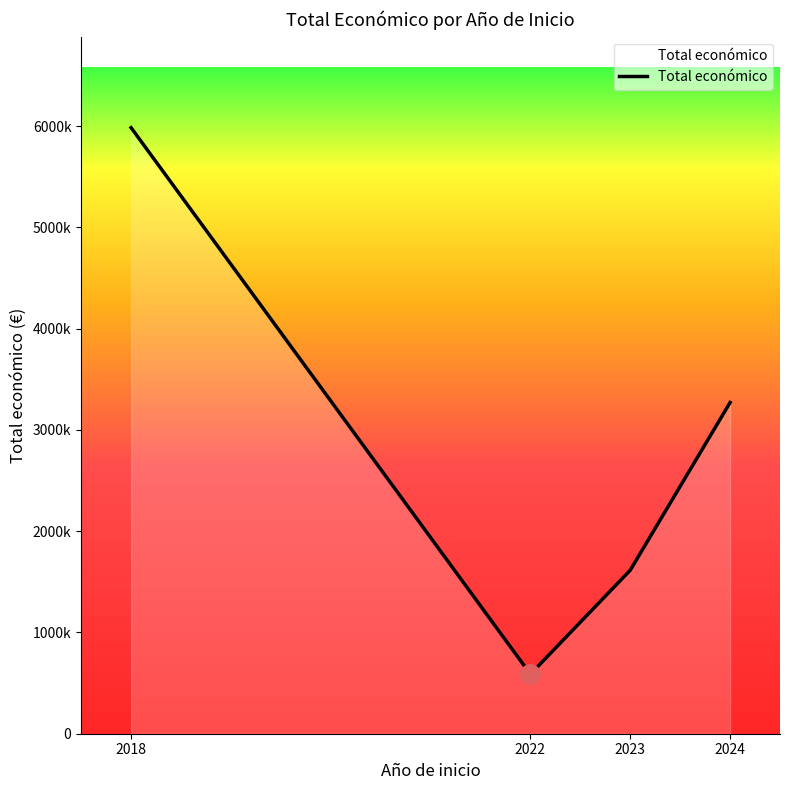

Between 2018 and 2023, which is larger?

2018